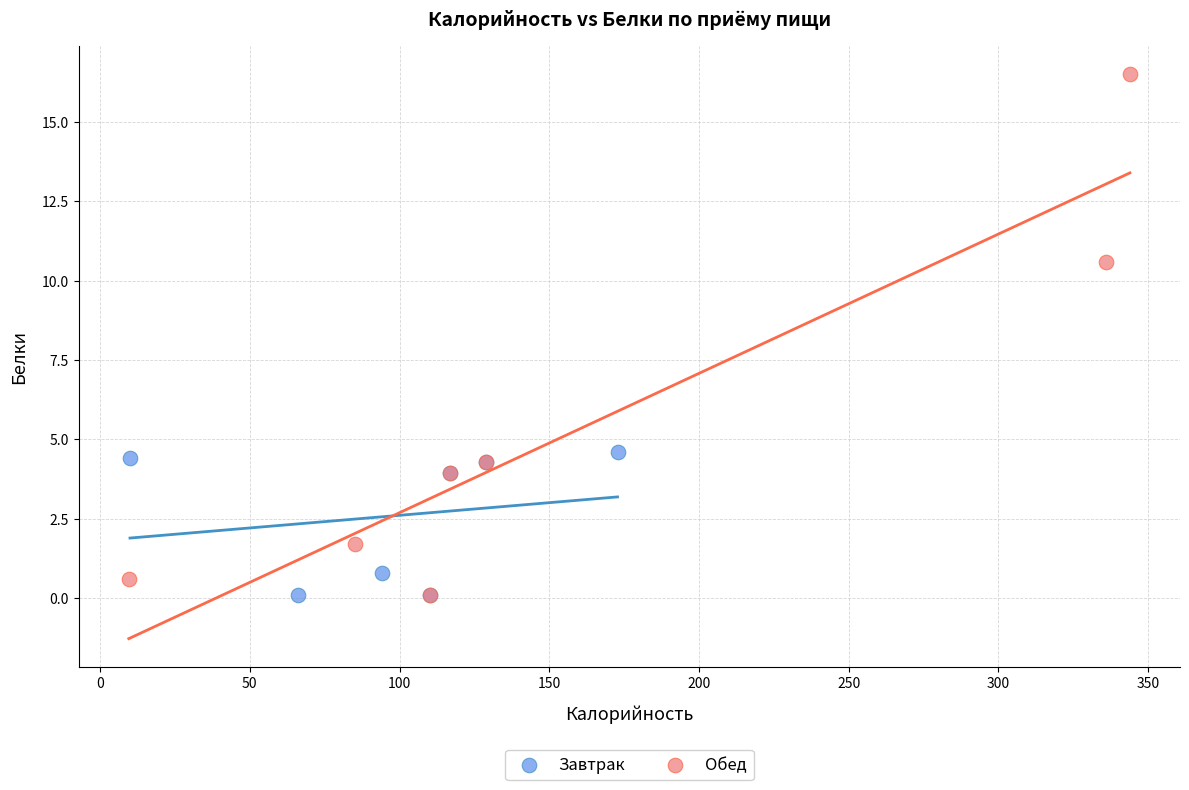

Which series has the largest Y range (max minus min)?

Обед